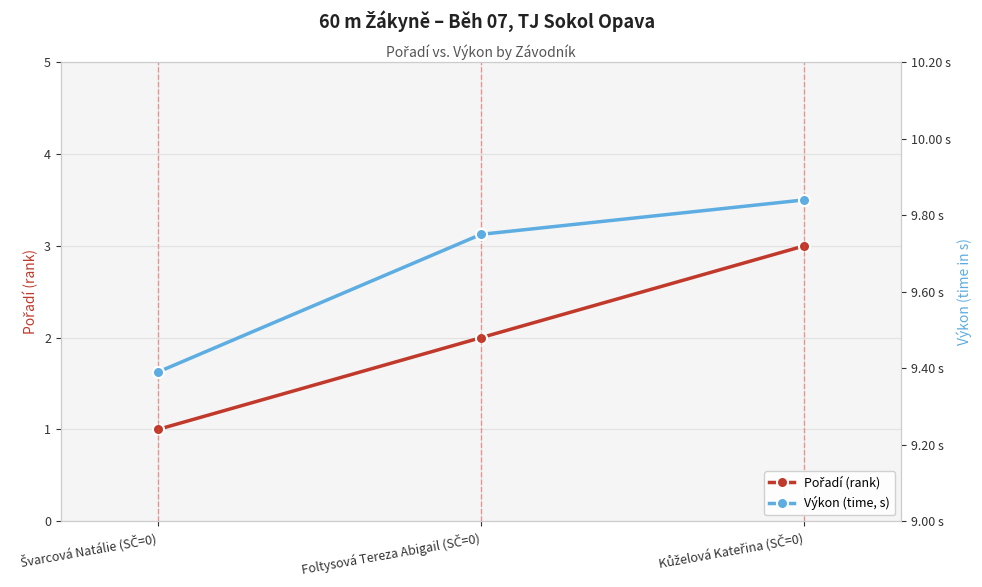

Rank the series by their maximum value, from highest to lowest.

Výkon (time, s), Pořadí (rank)